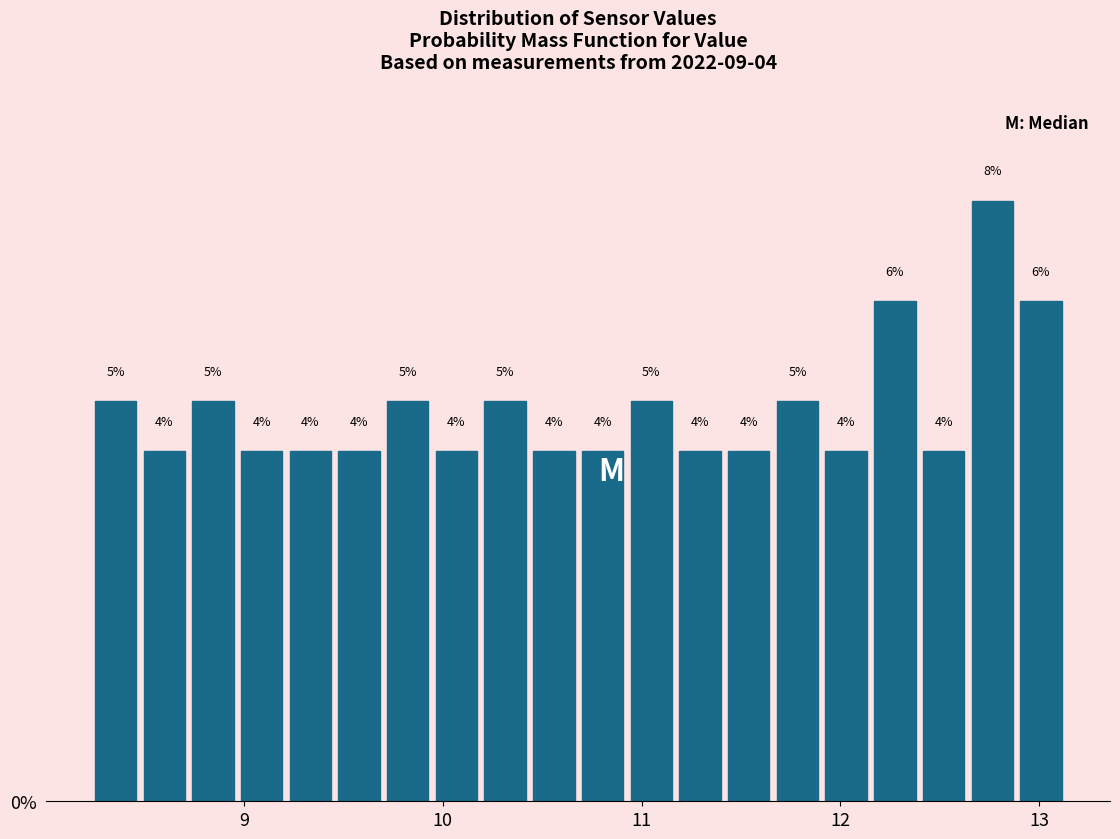

Around what value on the x-axis is the tallest bar? Give the approximate position of its centre, as read against the axis.

12.8